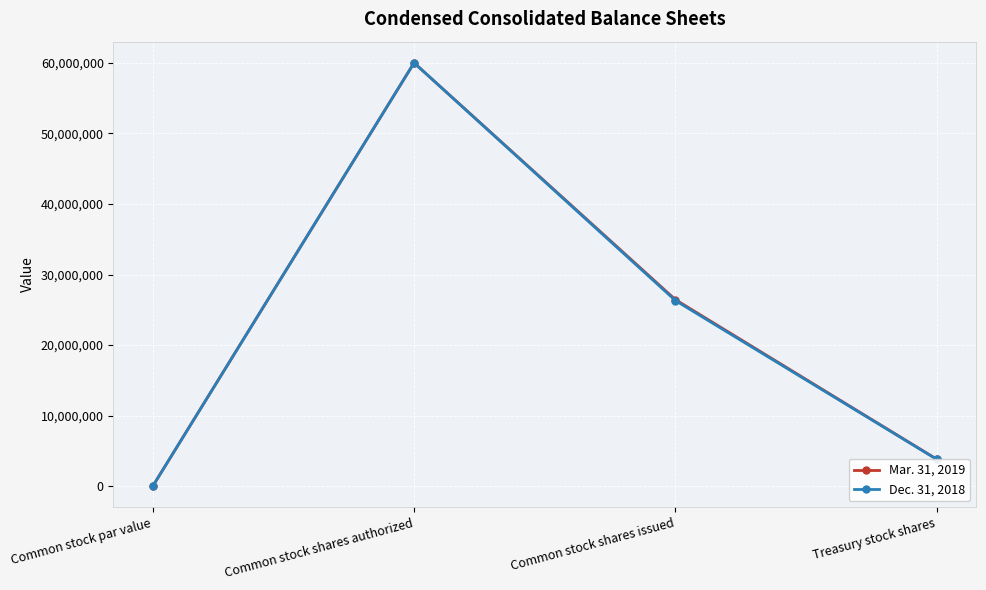

Which category has the highest value in the Dec. 31, 2018 series?

Common stock shares authorized